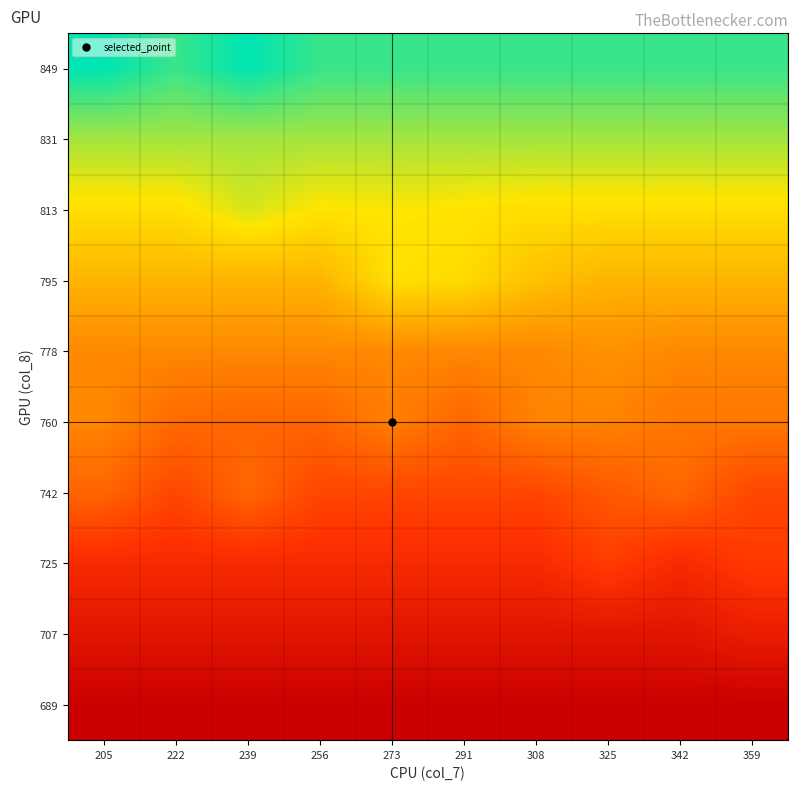

Reading left to right, list all the values displayed in this chart.

849: 205=841.0	222=831.3	239=841.0	256=831.3	273=831.3	291=831.3	308=831.3	325=831.3	342=831.3	359=831.3
831: 205=813.6	222=813.6	239=813.6	256=813.6	273=813.6	291=813.6	308=813.6	325=813.6	342=813.6	359=813.6
813: 205=795.9	222=795.9	239=805.3	256=798.0	273=799.0	291=797.5	308=795.9	325=795.9	342=795.9	359=795.9
795: 205=778.2	222=778.2	239=778.2	256=778.2	273=796.0	291=794.0	308=783.2	325=778.2	342=778.2	359=778.2
778: 205=760.5	222=760.5	239=760.5	256=760.5	273=760.5	291=760.5	308=760.5	325=764.0	342=760.5	359=760.5
760: 205=760.0	222=745.0	239=742.8	256=742.8	273=756.0	291=742.8	308=758.0	325=758.0	342=752.5	359=753.0
742: 205=742.0	222=725.1	239=743.0	256=725.1	273=725.1	291=725.1	308=725.1	325=735.5	342=743.0	359=725.1
725: 205=707.4	222=707.4	239=707.4	256=707.4	273=707.4	291=707.4	308=707.4	325=720.0	342=707.4	359=718.0
707: 205=689.7	222=689.7	239=689.7	256=689.7	273=689.7	291=689.7	308=689.7	325=689.7	342=689.7	359=697.0
689: 205=672.0	222=672.0	239=672.0	256=672.0	273=672.0	291=672.0	308=672.0	325=672.0	342=672.0	359=672.0